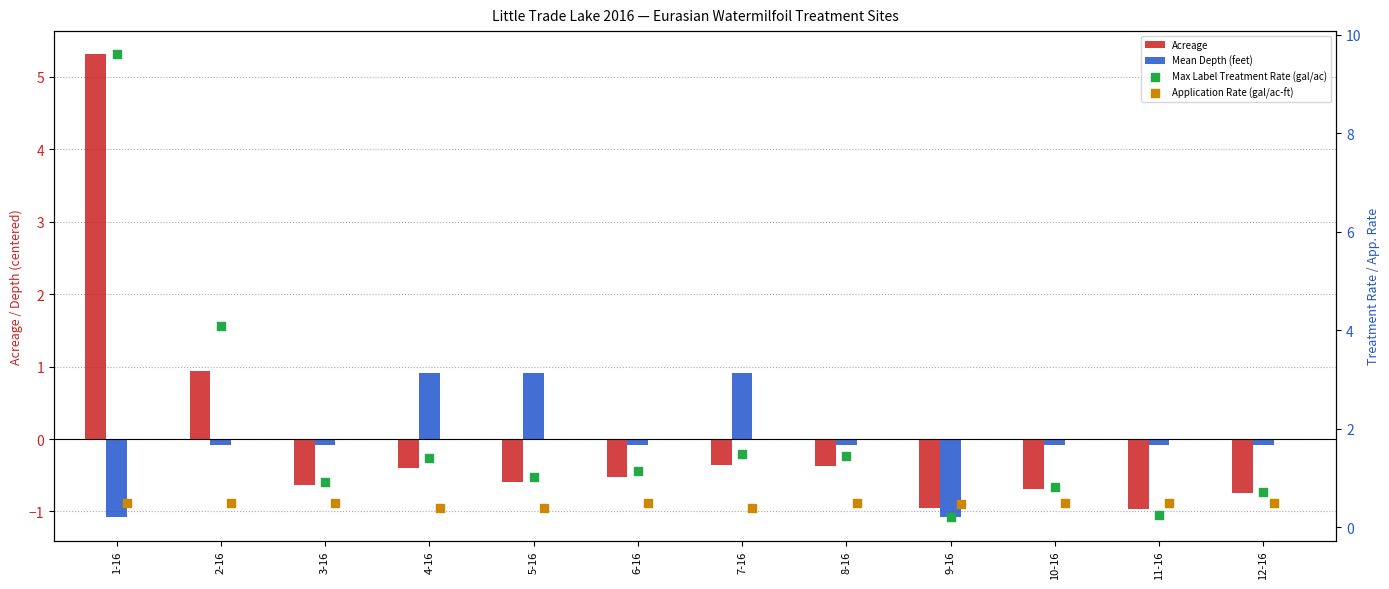

Which series contains the lowest Y value?

Mean Depth (feet)